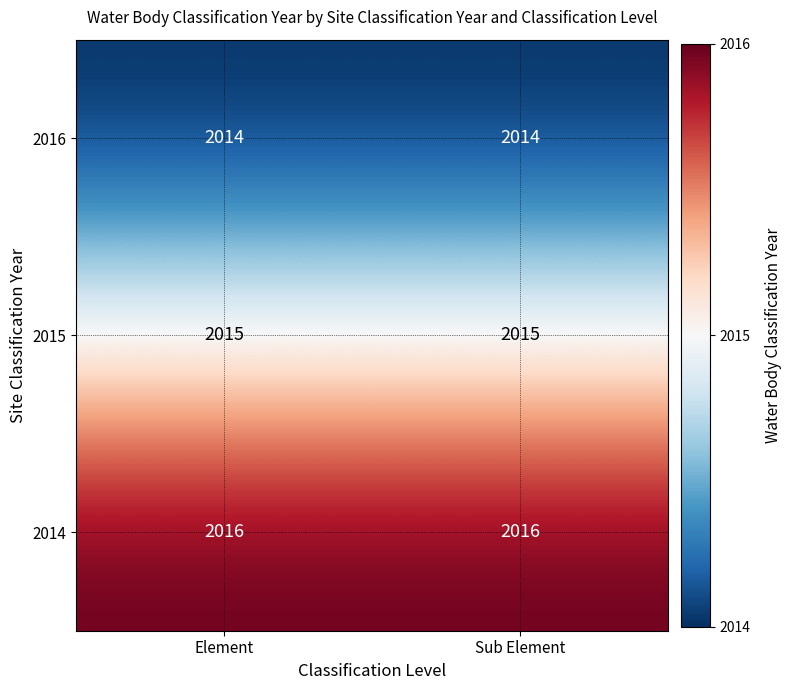

True or false: 2016 has a value of 3620 at Sub Element.

False